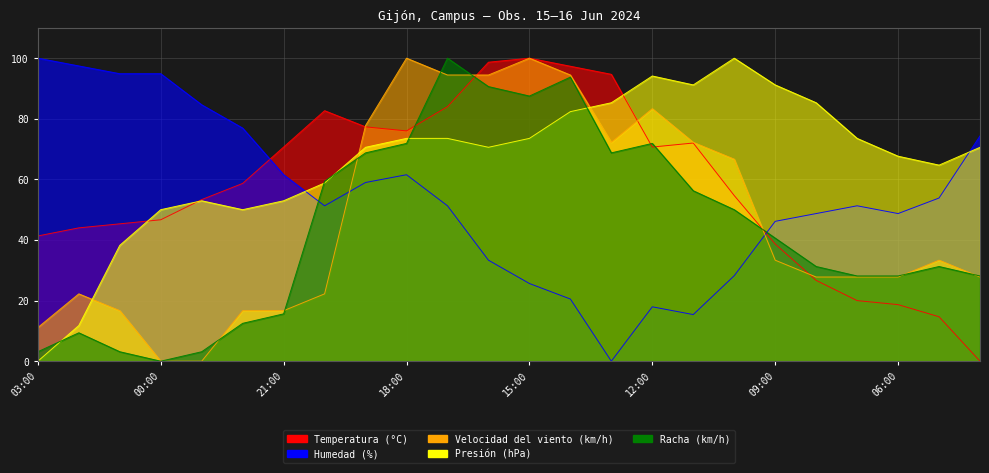

What is the sum of all Humedad (%) values?

1297.4